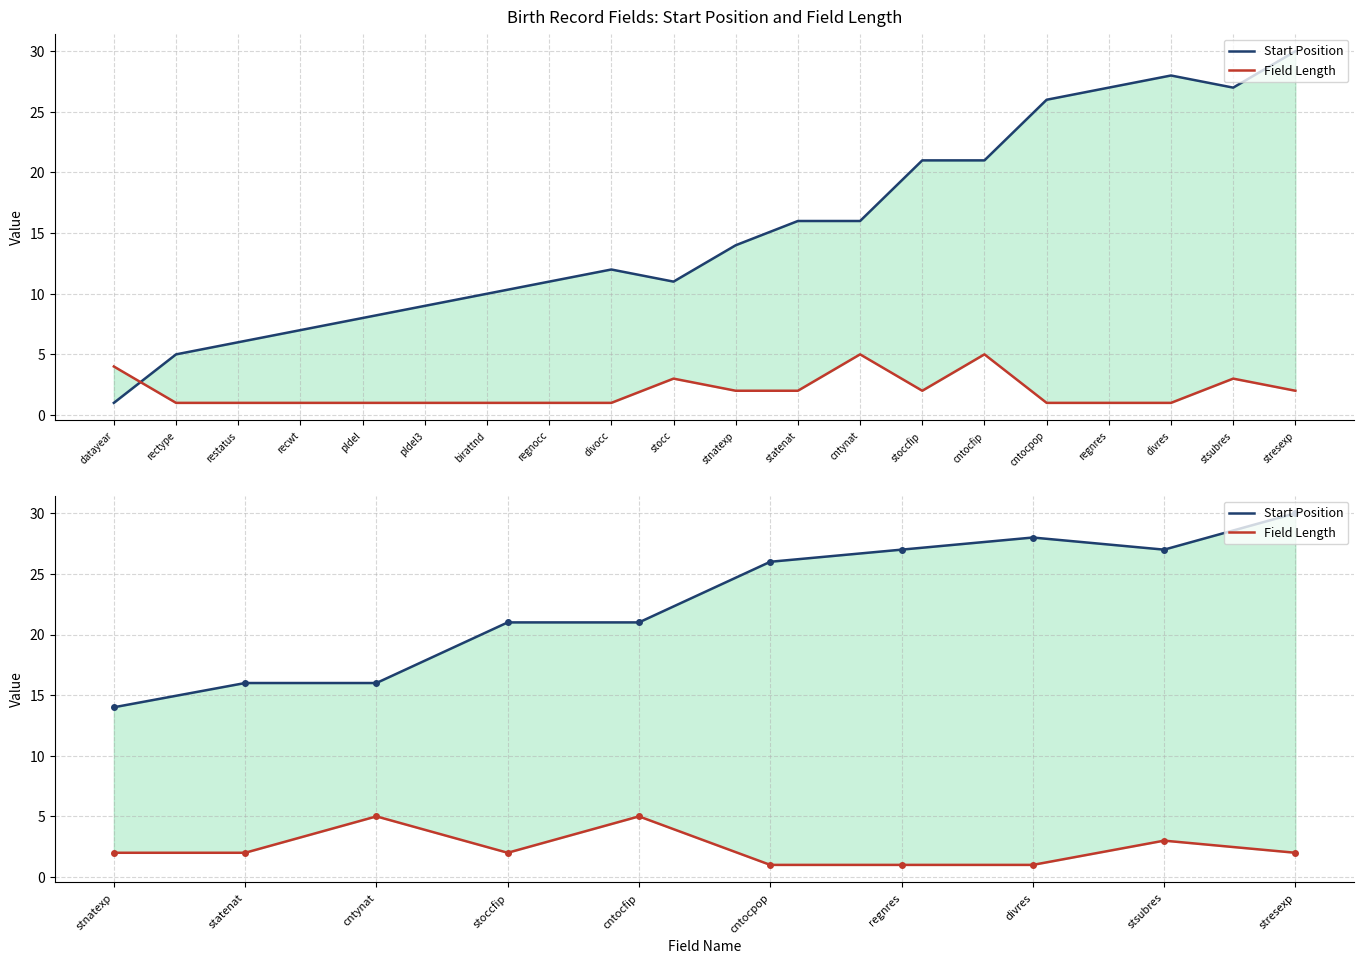

Reading right to left, list all the values displayed in this chart.

Start Position: 30	27	28	27	26	21	21	16	16	14
Field Length: 2	3	1	1	1	5	2	5	2	2